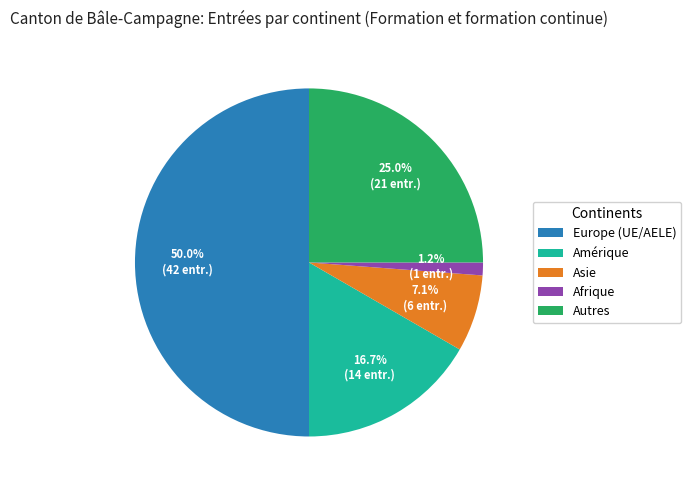

Approximately how many times larger is the value at Amérique compared to Autres?

0.7